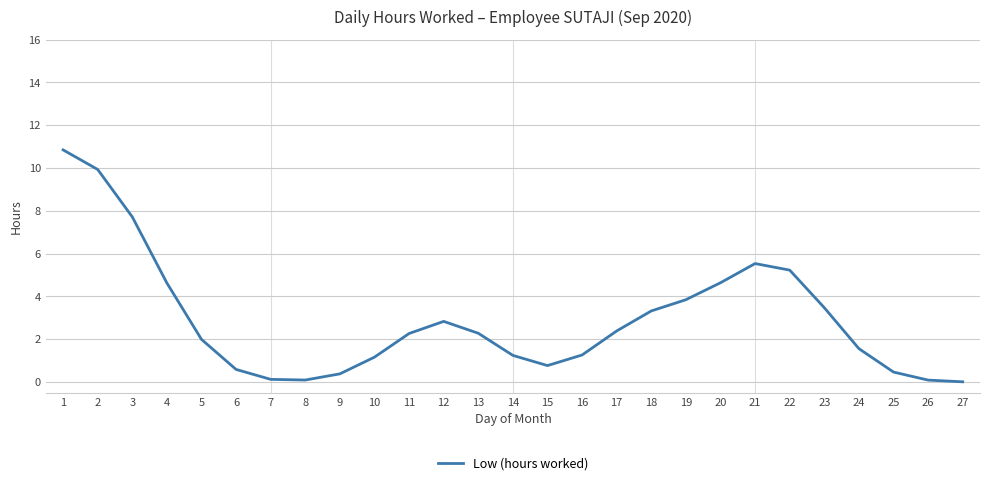

What is the difference between the maximum and minimum values?

10.8